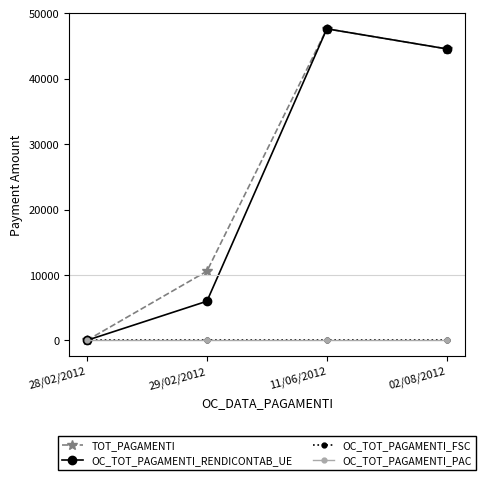

List the labels in order of OC_TOT_PAGAMENTI_PAC value, largest first.

28/02/2012, 29/02/2012, 11/06/2012, 02/08/2012